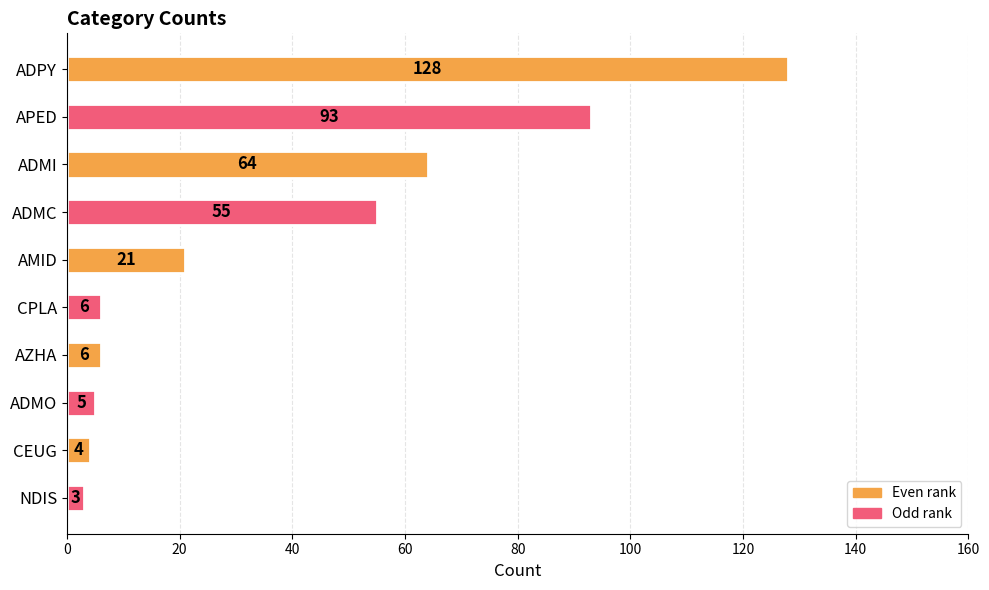

How many bars are there in total?

10